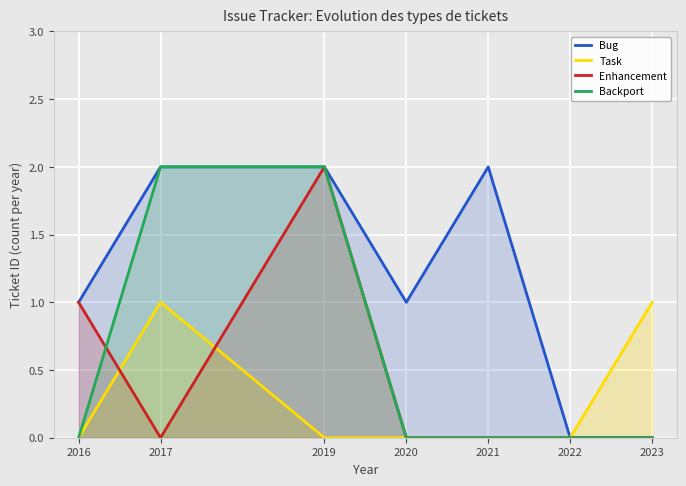

What is the difference between the highest and lowest values at 2016?

1